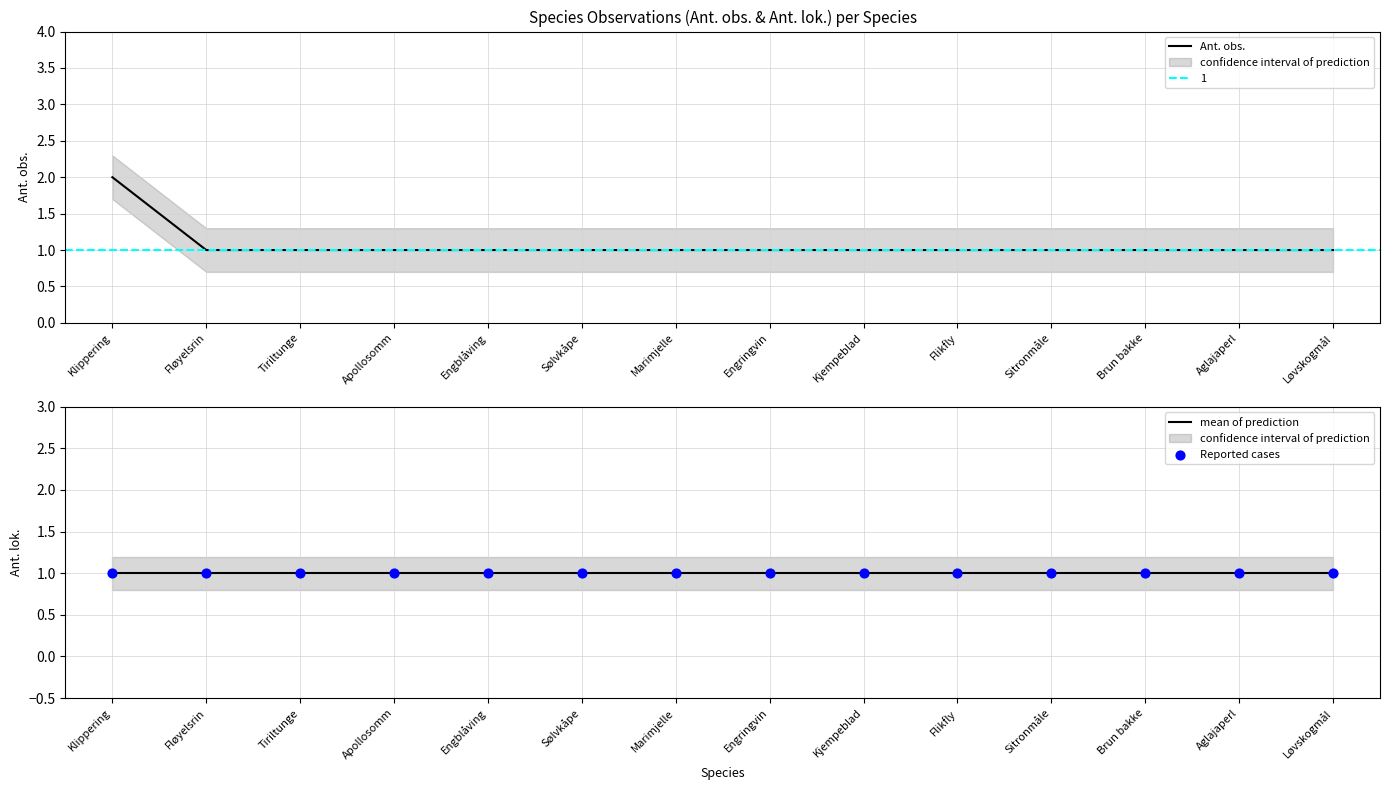

At how many categories does at least one series exceed 1?

1